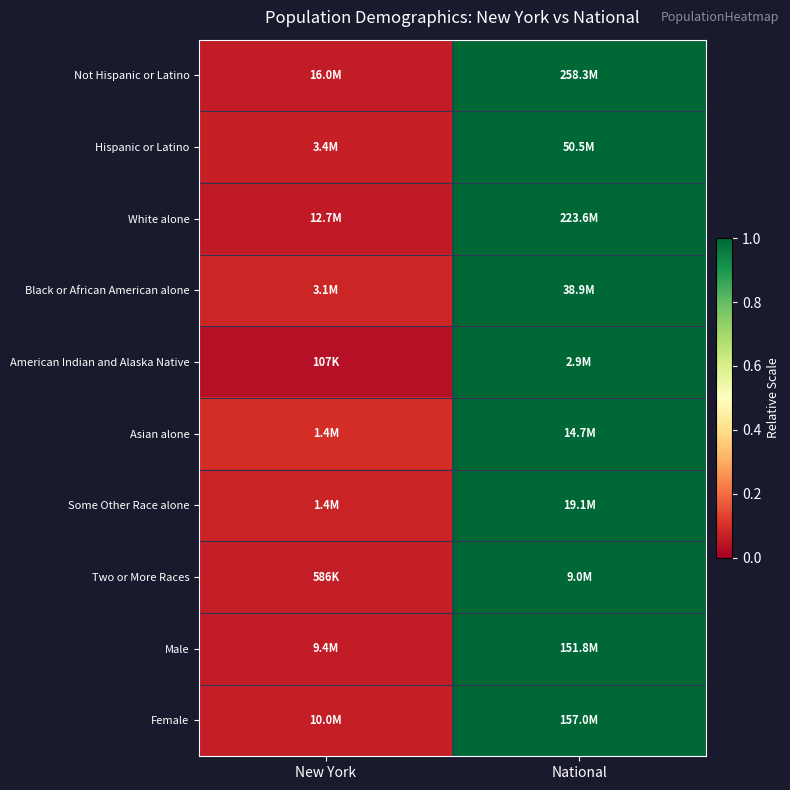

At how many categories does at least one series exceed 0?

2